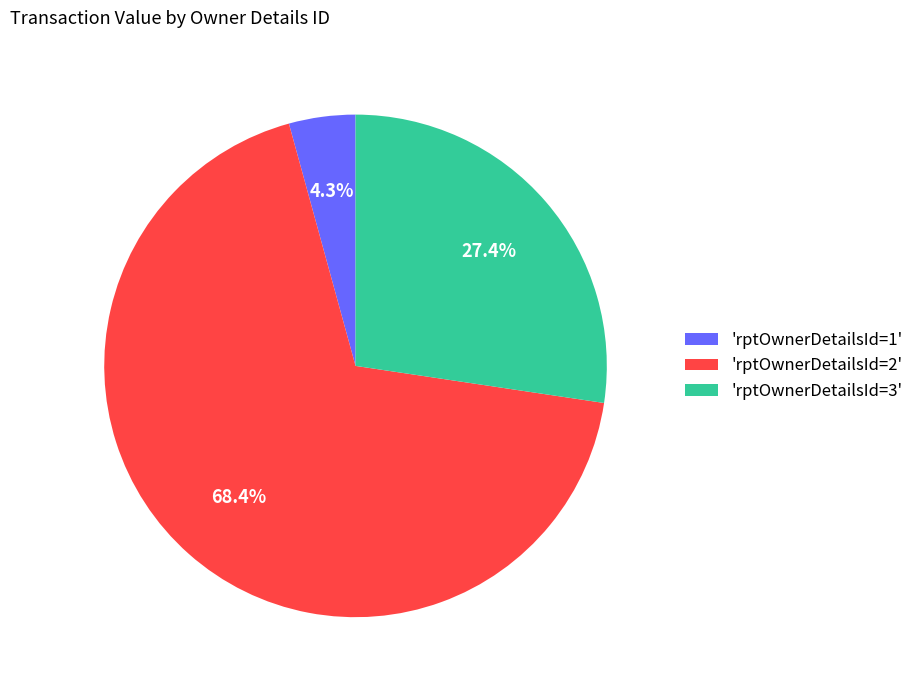

Combined, do 'rptOwnerDetailsId=1' and 'rptOwnerDetailsId=2' account for over 50%?

Yes